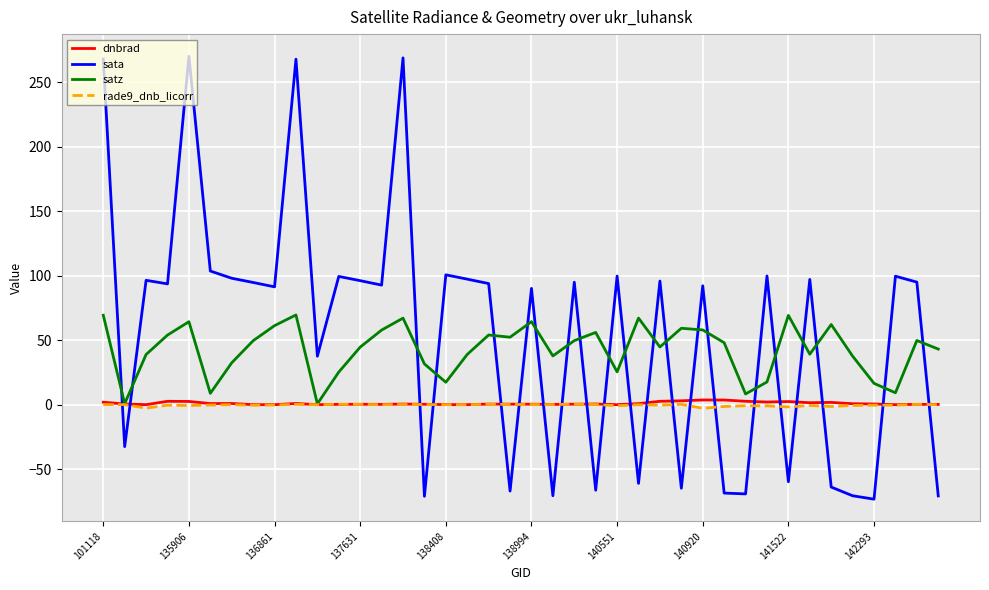

Which series has the widest spread of values?

sata